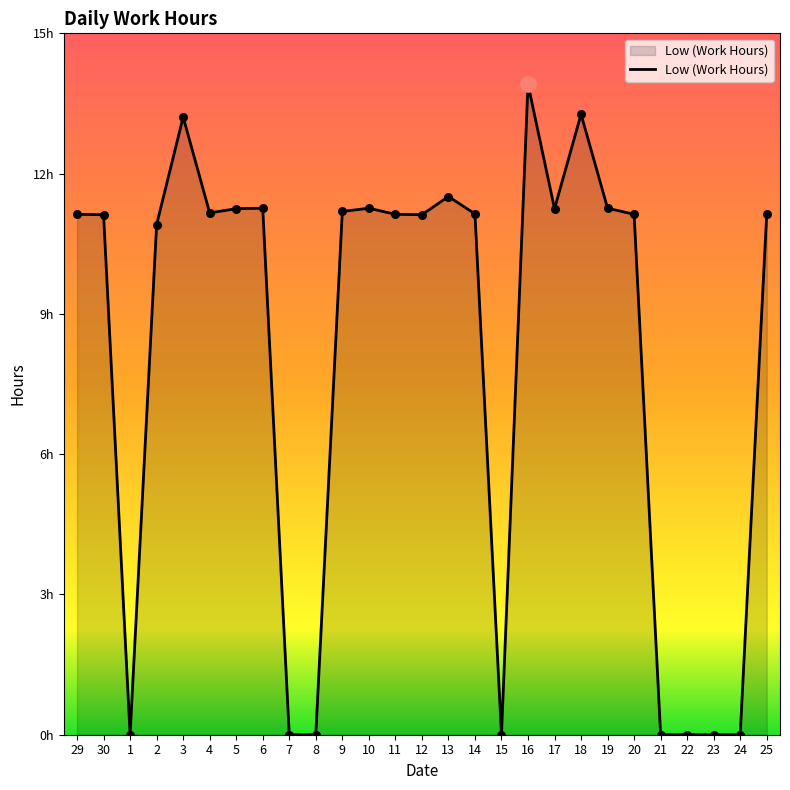

Is this an area chart (filled region under the line)?

Yes